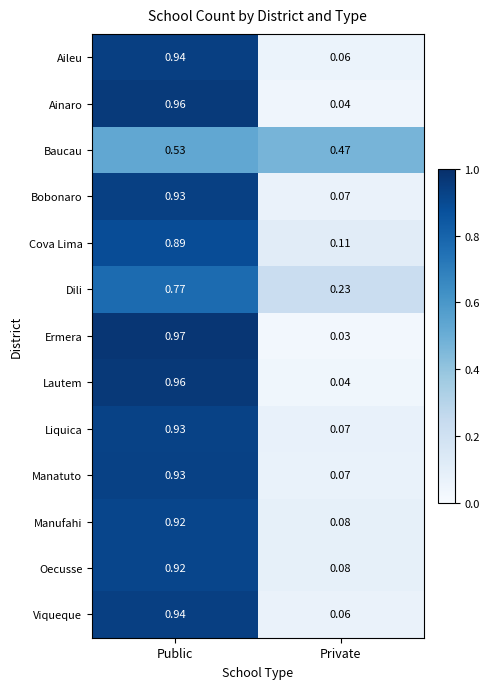

At which label is Ainaro closest to 0?

Private